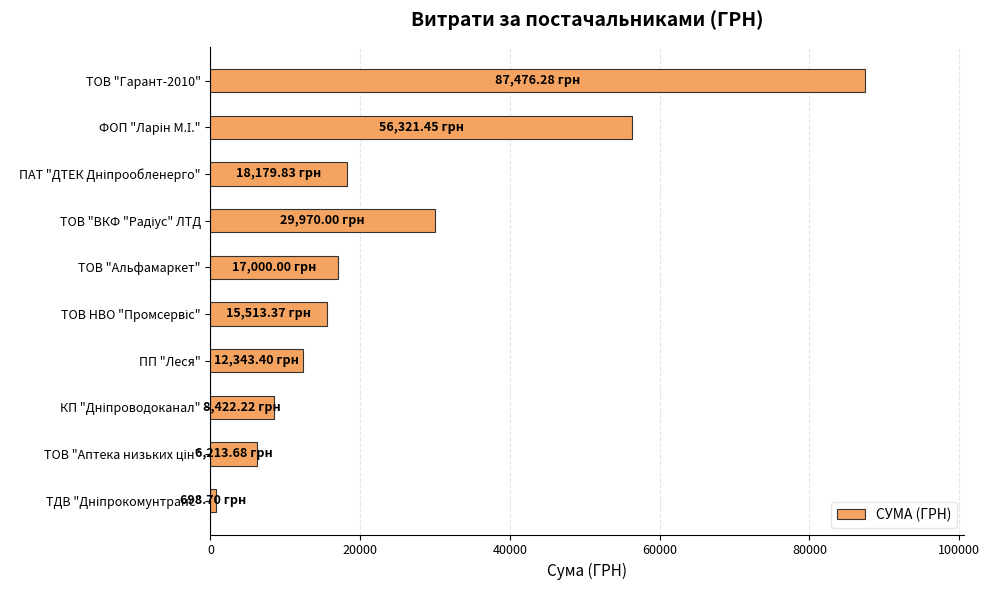

What is the sum of all values?

252138.9